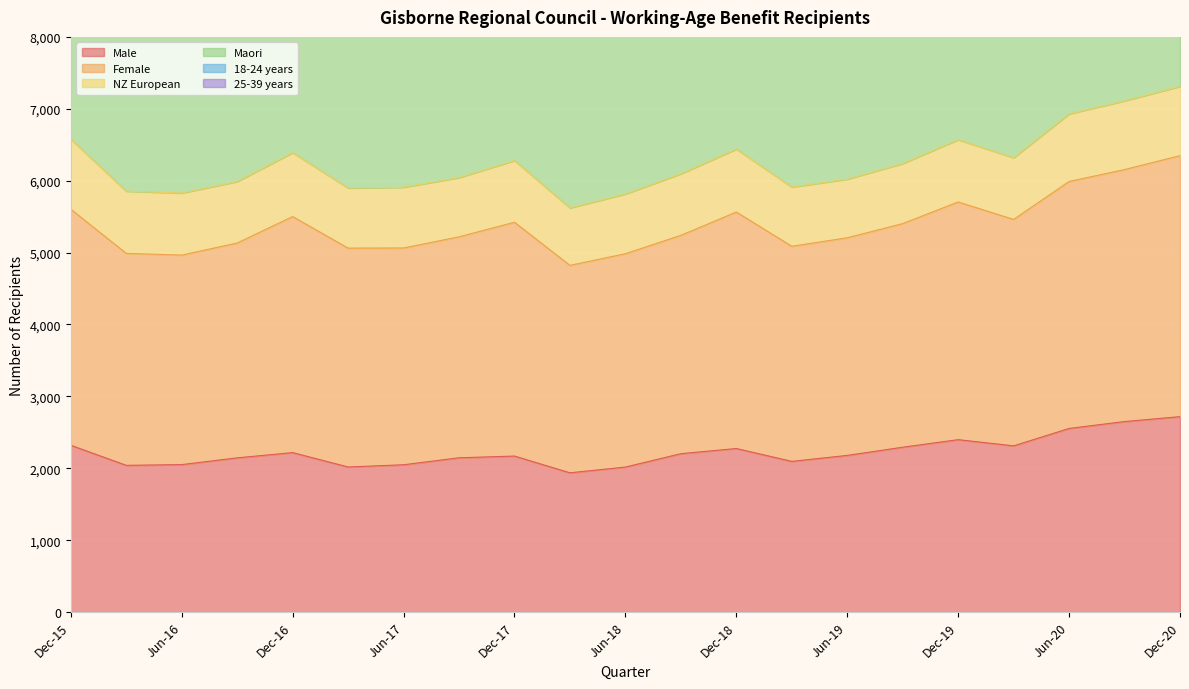

What is the value of the Male point at the 8th from the left?

2146